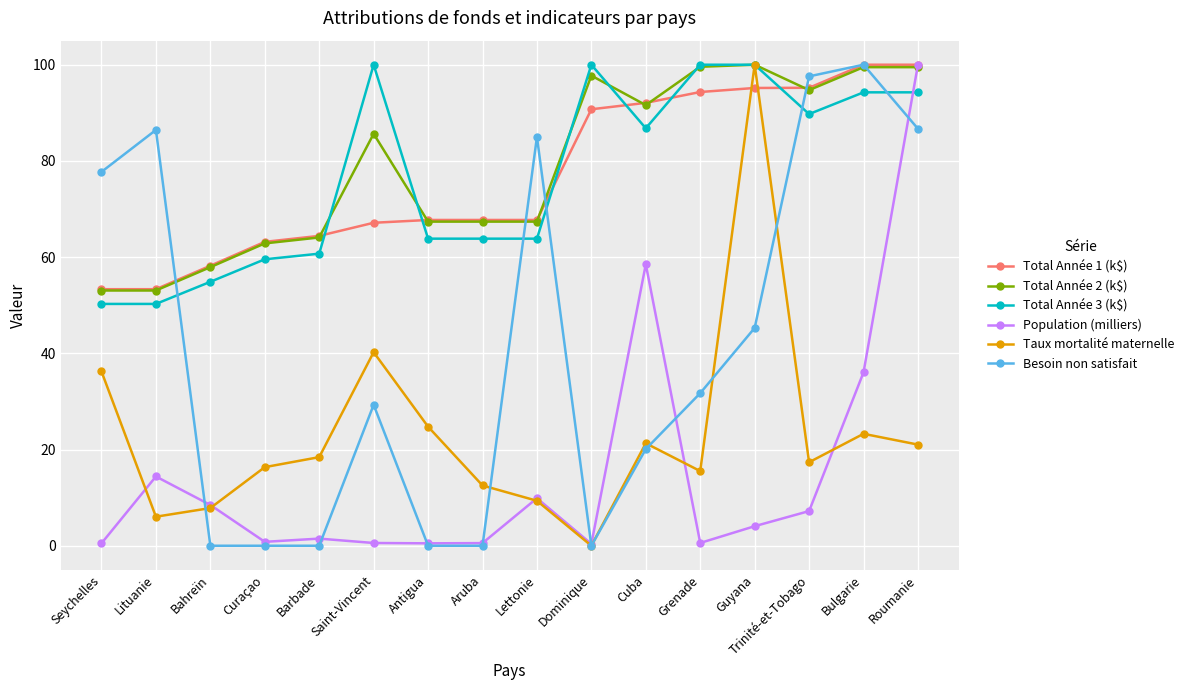

After their last crossing, which series has the higher values: Population (milliers) or Total Année 3 (k$)?

Population (milliers)